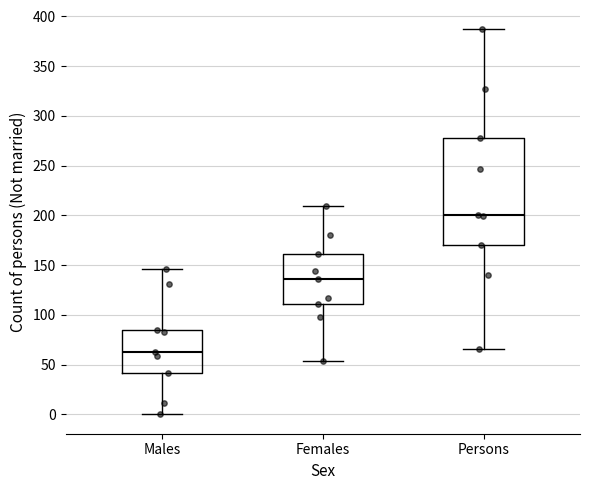

Which box has the lowest median line?

Males